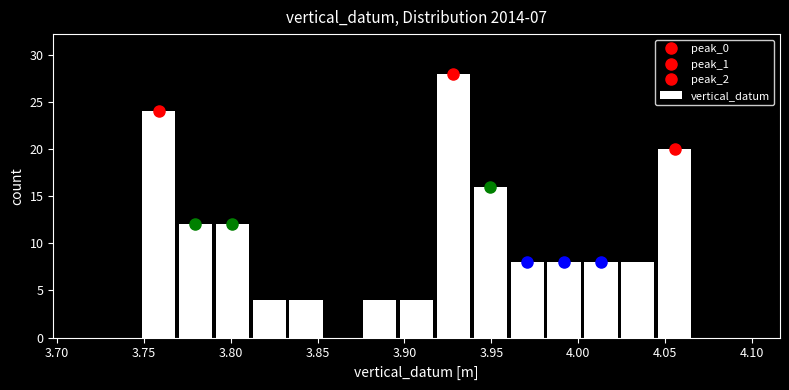

How tall is the bar that spans 3.875 to 3.895 on the x-axis? Neither the bar edges nor the heights are printed on the chart, so give them approximately, as read against the axes.

4